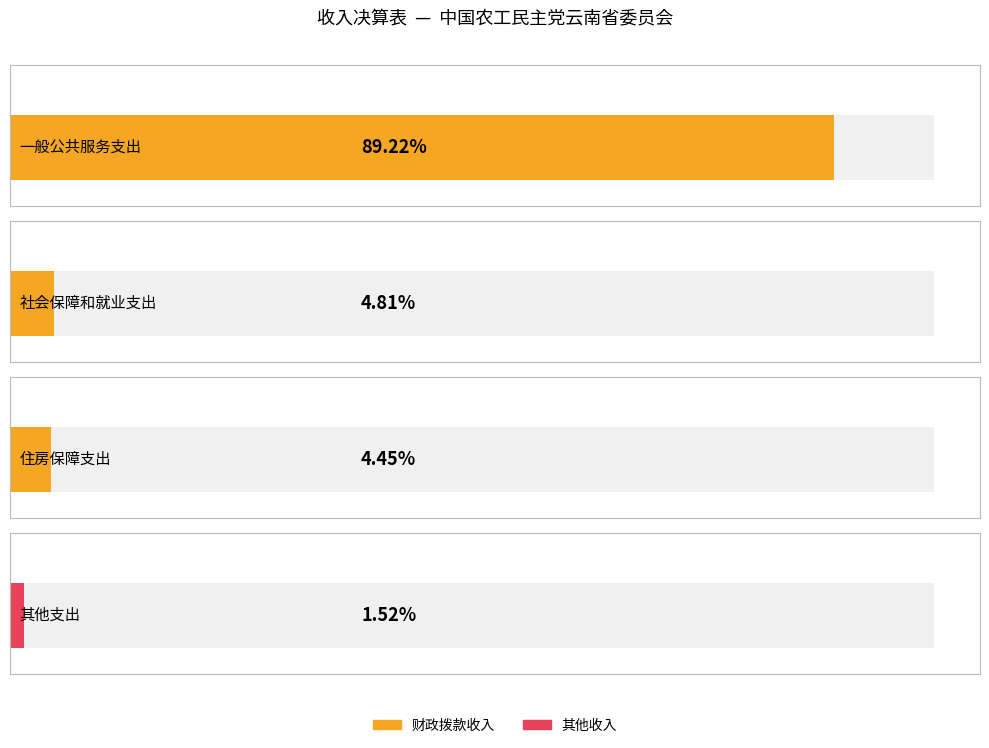

What is the label of the 2nd bar from the left?

社会保障和就业支出